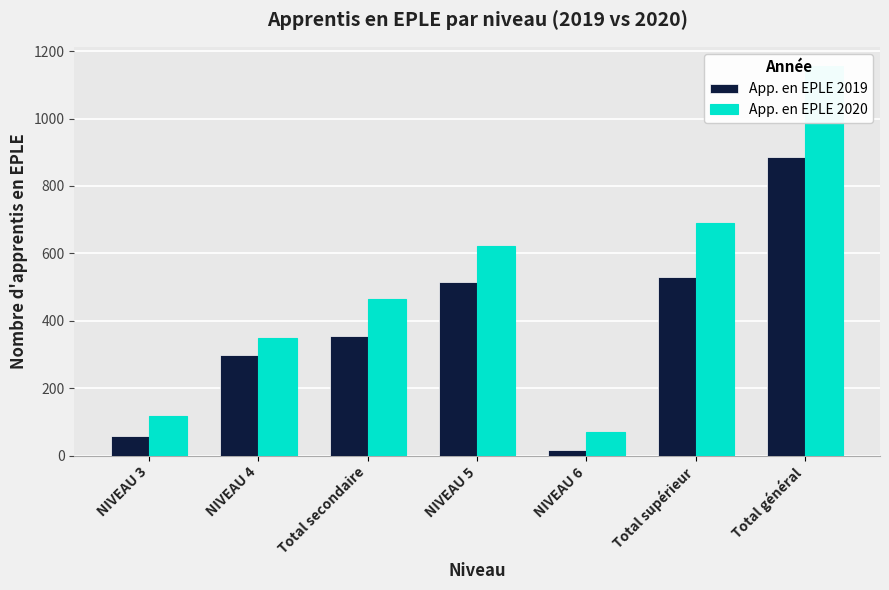

What is the total value across all series at NIVEAU 3?

174